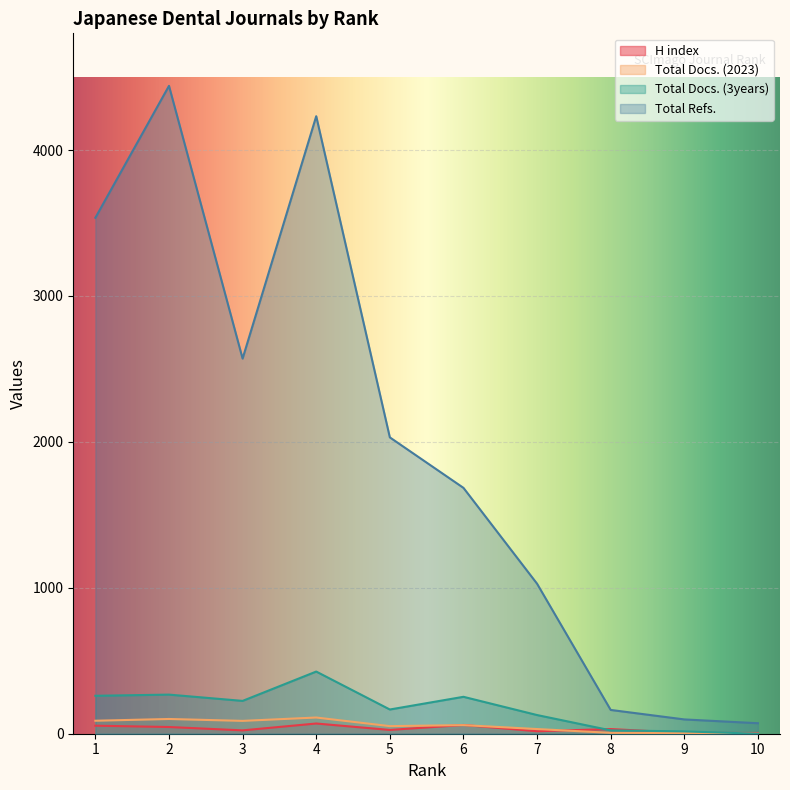

Where is the first local minimum for Total Refs.?

3